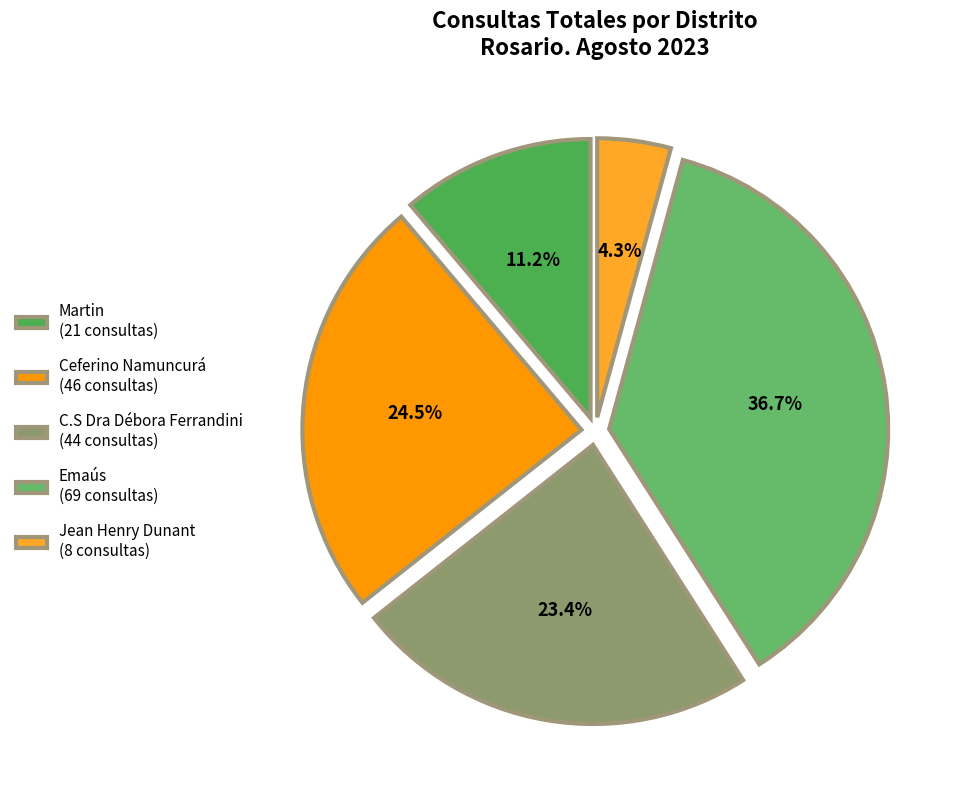

What portion of the pie excludes Ceferino Namuncurá?

75.5%